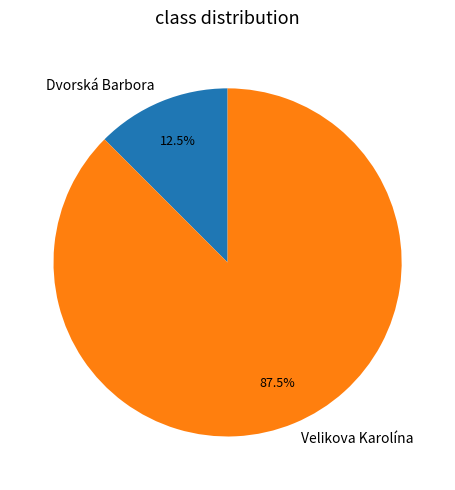

What is the total percentage of Velikova Karolína and Dvorská Barbora?

100.0%